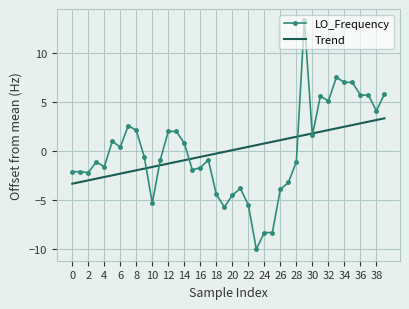

Which series has the largest range (max minus min)?

LO_Frequency